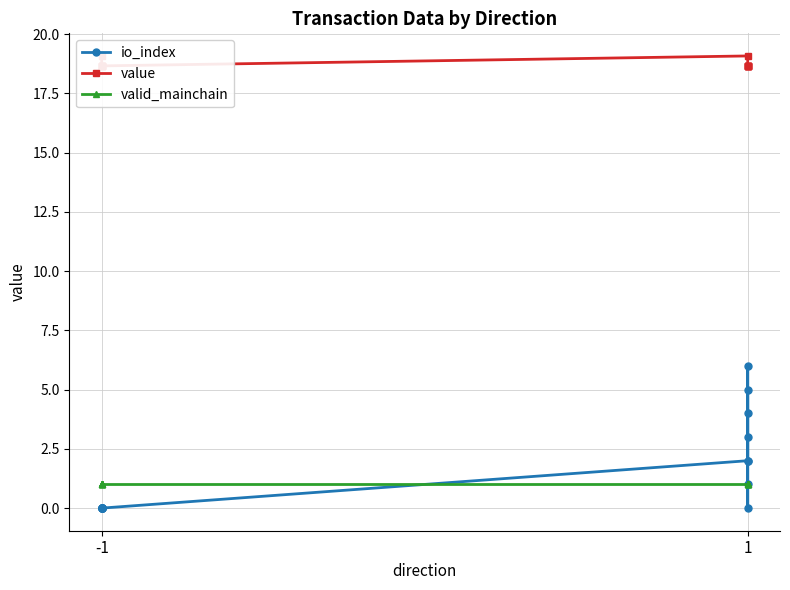

Which category has the lowest value across all series?

-1